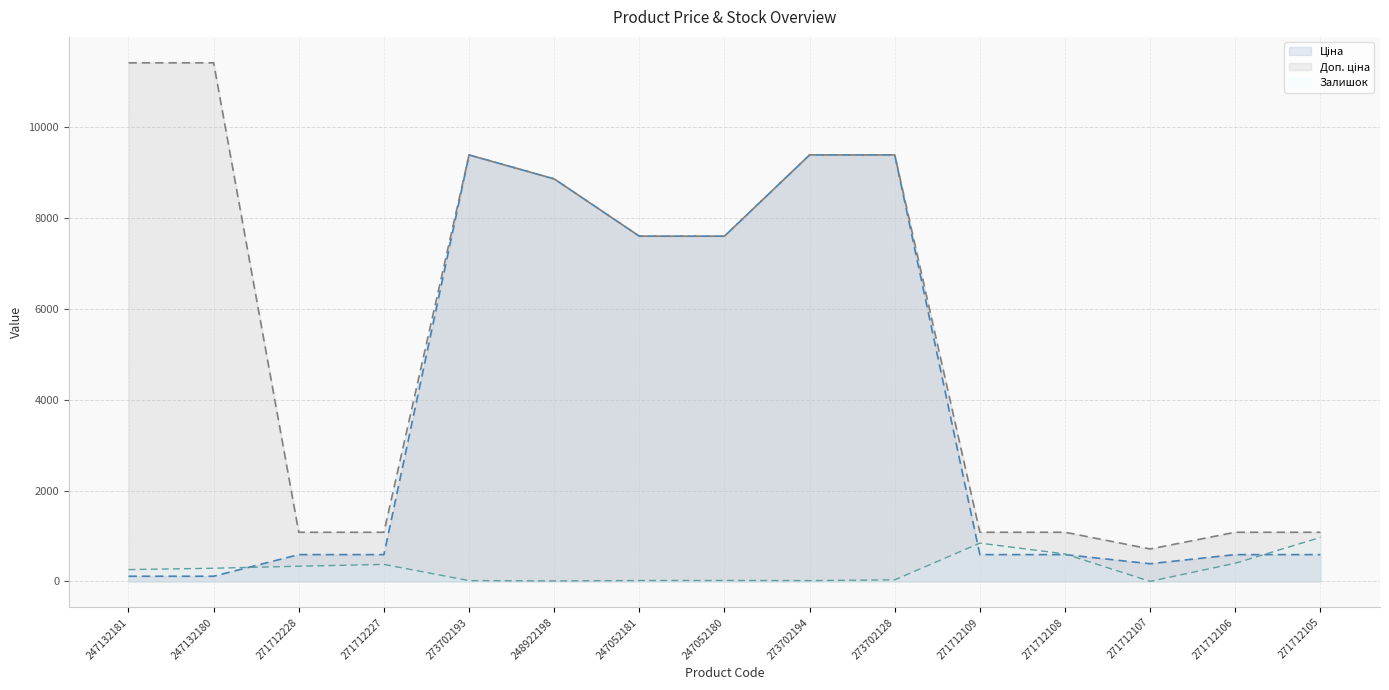

Reading left to right, list all the values displayed in this chart.

Ціна: 114.1	114.1	589.9	589.9	9384.0	8856.7	7596.5	7596.5	9384.0	9384.0	589.9	589.9	389.3	589.9	589.9
Доп. ціна: 11410.0	11410.0	1081.7	1081.7	9384.0	8856.7	7596.5	7596.5	9384.0	9384.0	1081.7	1081.7	714.0	1081.7	1081.7
Залишок: 260.0	290.0	334.0	374.0	18.0	11.0	20.0	21.0	18.0	34.0	843.0	604.0	1.0	400.0	968.0